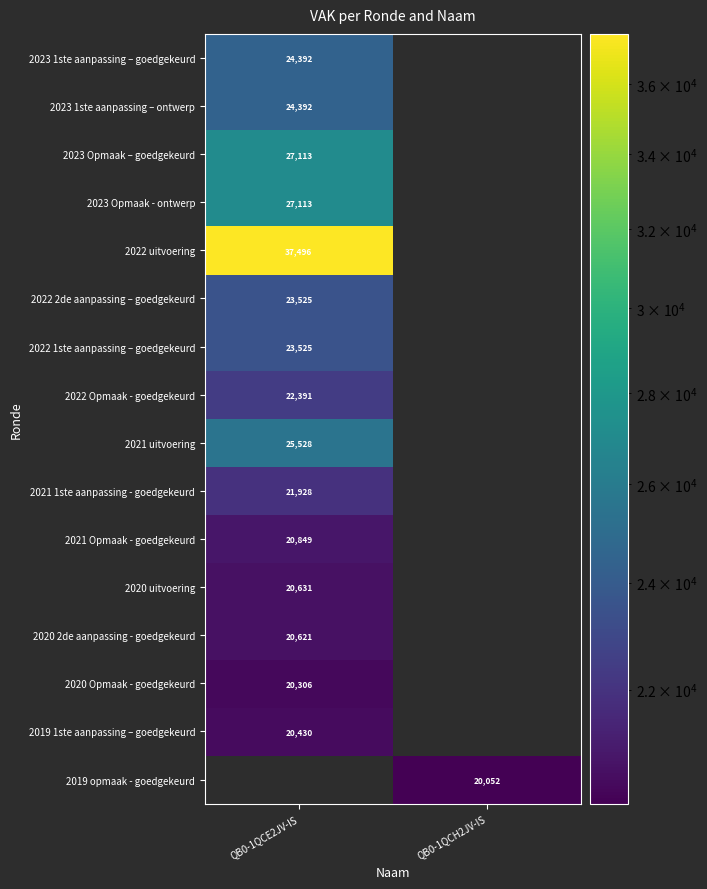

How many series are shown in this chart?

16